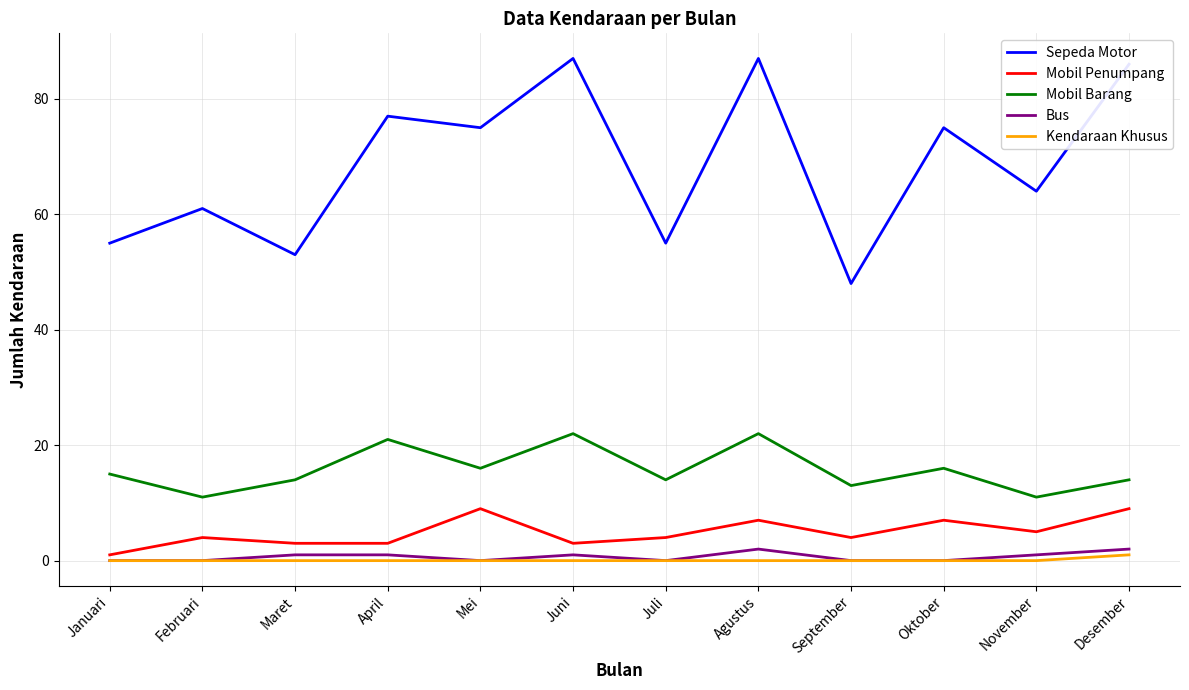

Where does the Sepeda Motor series first go above 75?

April